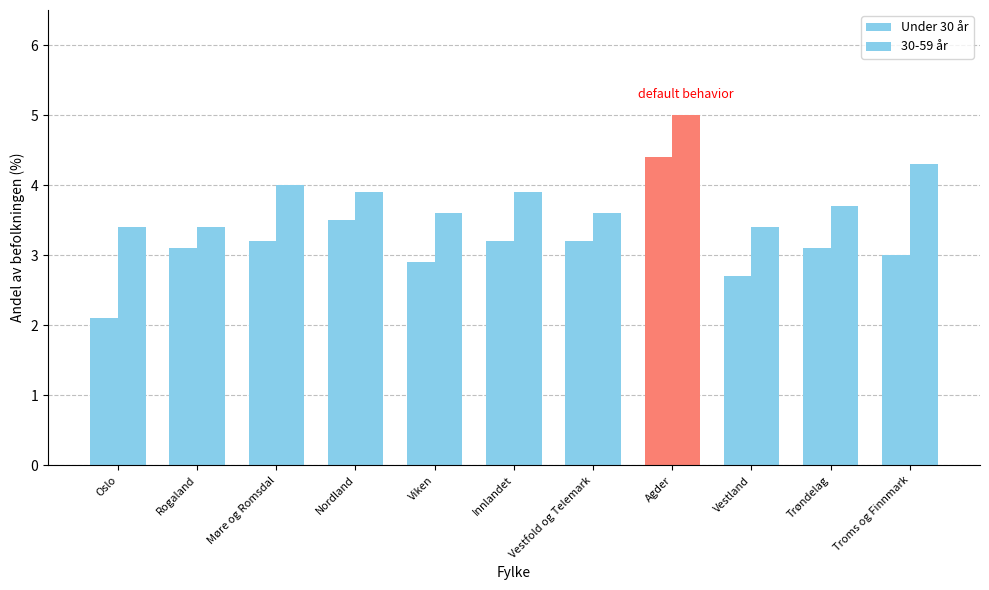

How many series are shown in this chart?

2